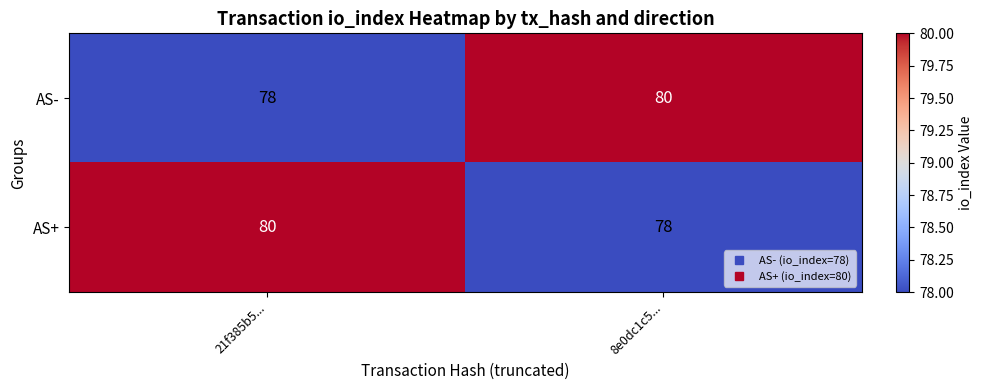

Rank the categories by AS- value from highest to lowest.

8e0dc1c5..., 21f385b5...